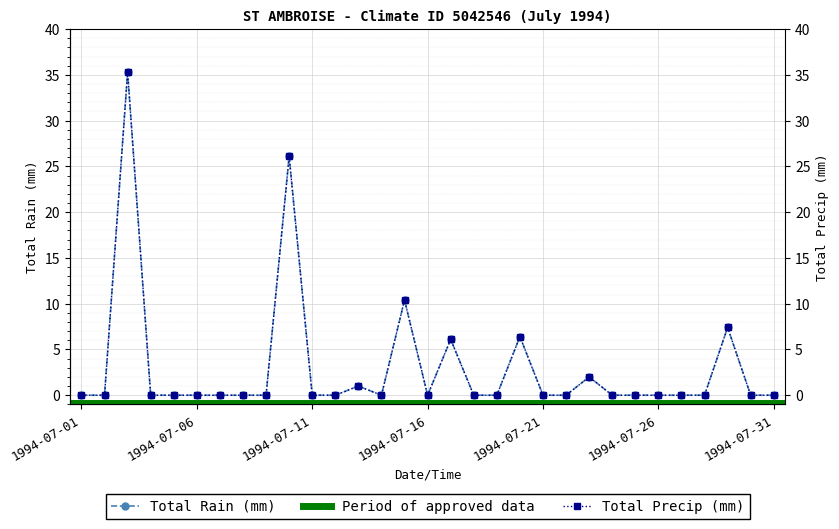

Reading left to right, what are all the values shown in this chart?

Total Rain (mm): 1994-07-01=0.0	1994-07-02=0.0	1994-07-03=35.3	1994-07-04=0.0	1994-07-05=0.0	1994-07-06=0.0	1994-07-07=0.0	1994-07-08=0.0	1994-07-09=0.0	1994-07-10=26.1	1994-07-11=0.0	1994-07-12=0.0	1994-07-13=1.0	1994-07-14=0.0	1994-07-15=10.4	1994-07-16=0.0	1994-07-17=6.1	1994-07-18=0.0	1994-07-19=0.0	1994-07-20=6.4	1994-07-21=0.0	1994-07-22=0.0	1994-07-23=2.0	1994-07-24=0.0	1994-07-25=0.0	1994-07-26=0.0	1994-07-27=0.0	1994-07-28=0.0	1994-07-29=7.4	1994-07-30=0.0	1994-07-31=0.0
Total Precip (mm): 1994-07-01=0.0	1994-07-02=0.0	1994-07-03=35.3	1994-07-04=0.0	1994-07-05=0.0	1994-07-06=0.0	1994-07-07=0.0	1994-07-08=0.0	1994-07-09=0.0	1994-07-10=26.1	1994-07-11=0.0	1994-07-12=0.0	1994-07-13=1.0	1994-07-14=0.0	1994-07-15=10.4	1994-07-16=0.0	1994-07-17=6.1	1994-07-18=0.0	1994-07-19=0.0	1994-07-20=6.4	1994-07-21=0.0	1994-07-22=0.0	1994-07-23=2.0	1994-07-24=0.0	1994-07-25=0.0	1994-07-26=0.0	1994-07-27=0.0	1994-07-28=0.0	1994-07-29=7.4	1994-07-30=0.0	1994-07-31=0.0